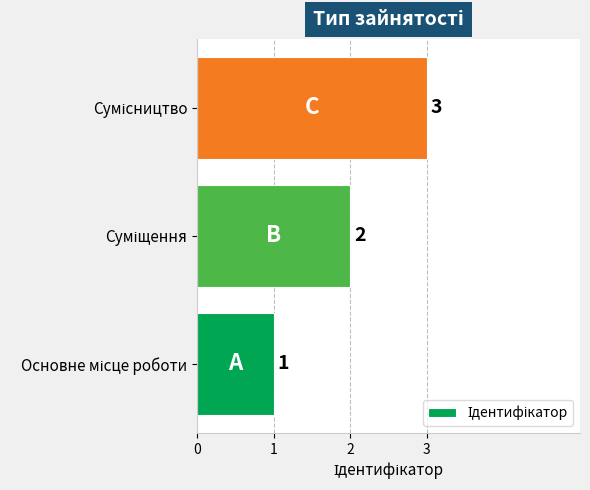

What is the greatest value displayed?

3